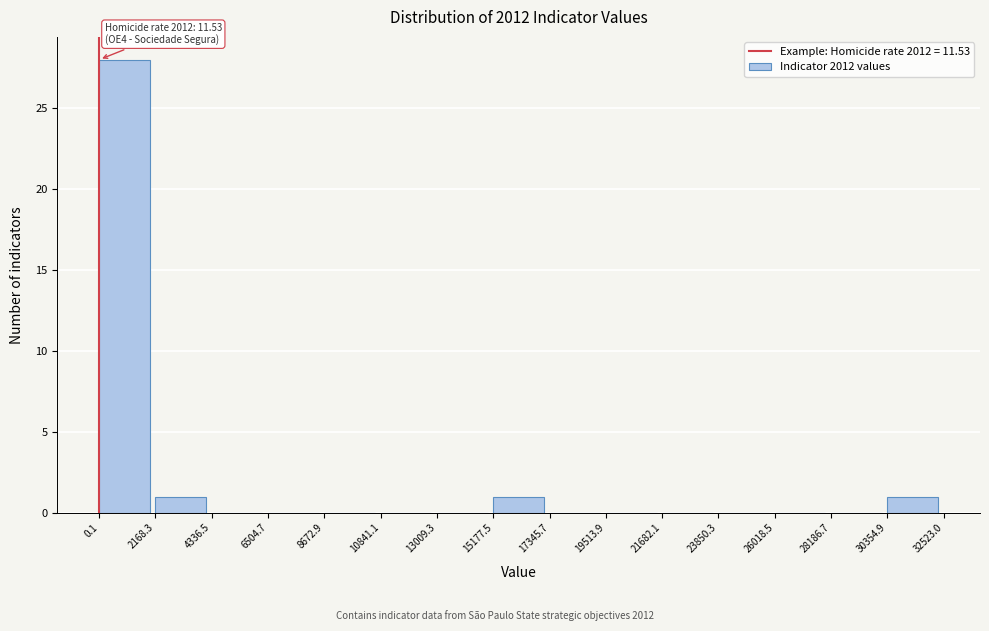

Over which range of the x-axis is the bar tallest?

0.1 to 2168.3